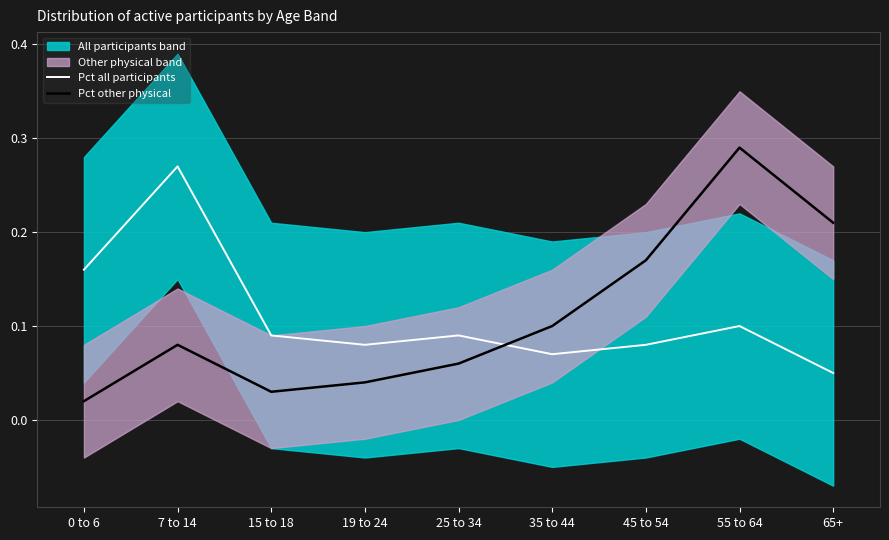

What is the approximate value of Pct other physical at 25 to 34?

0.1